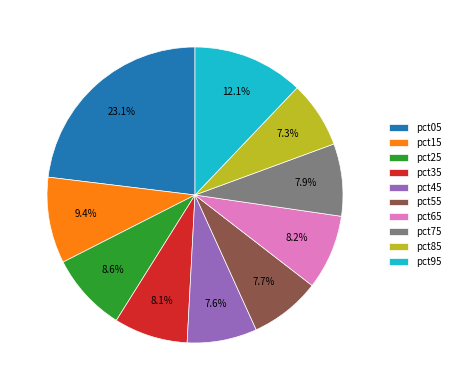

Does pct25 represent more than half of the total?

No